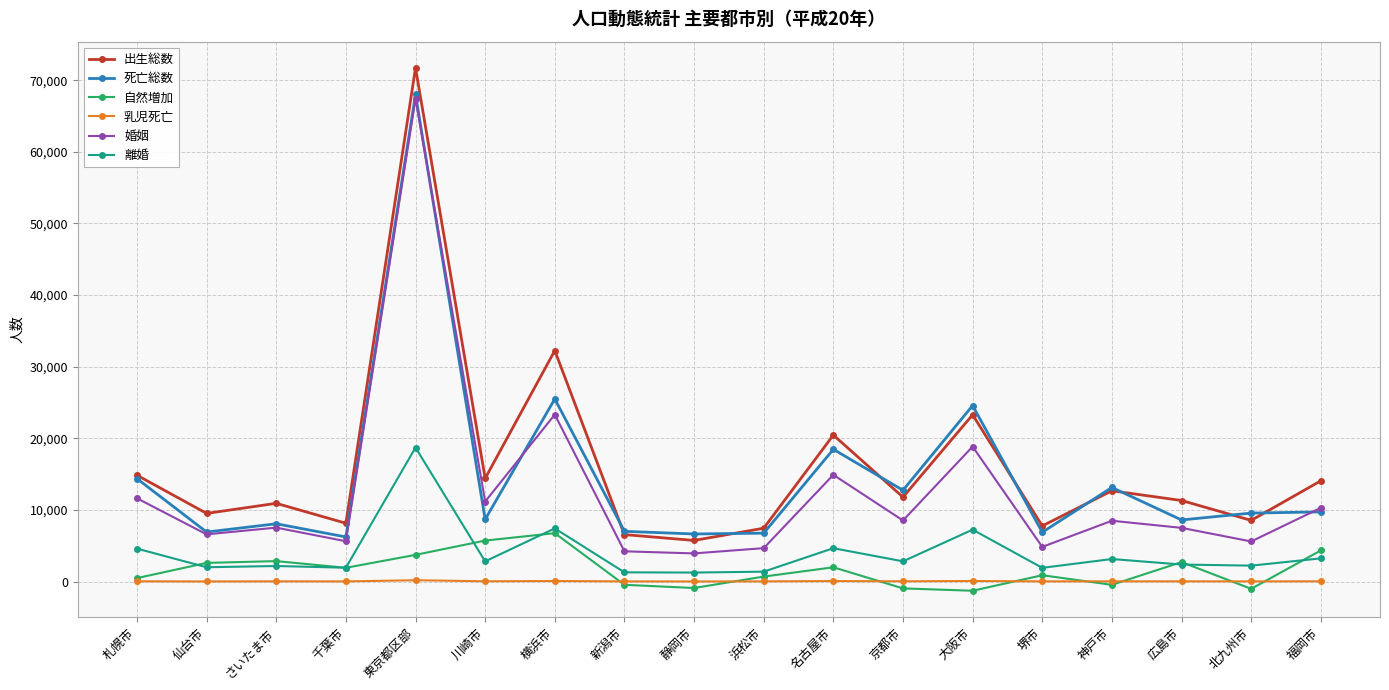

What is the greatest value displayed?

71738